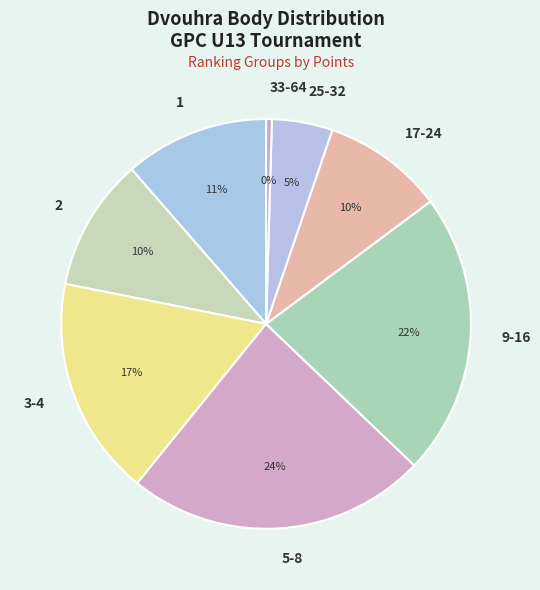

Count the number of slices in the pie.

8